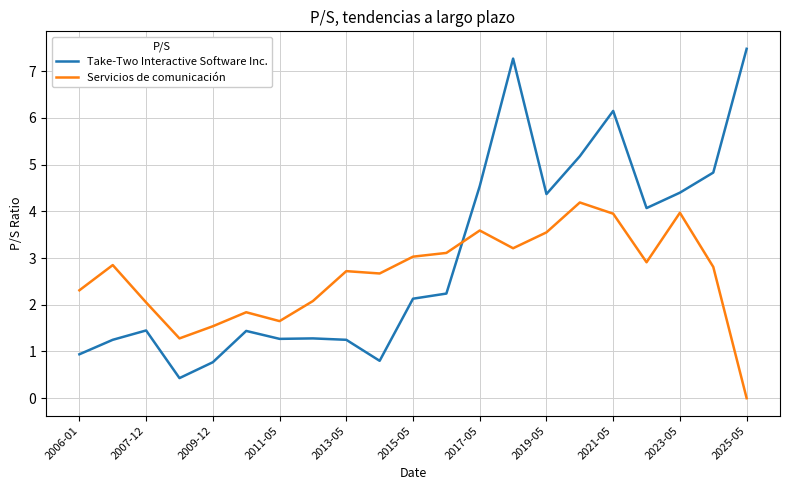

True or false: Servicios de comunicación and Take-Two Interactive Software Inc. cross at least once.

True